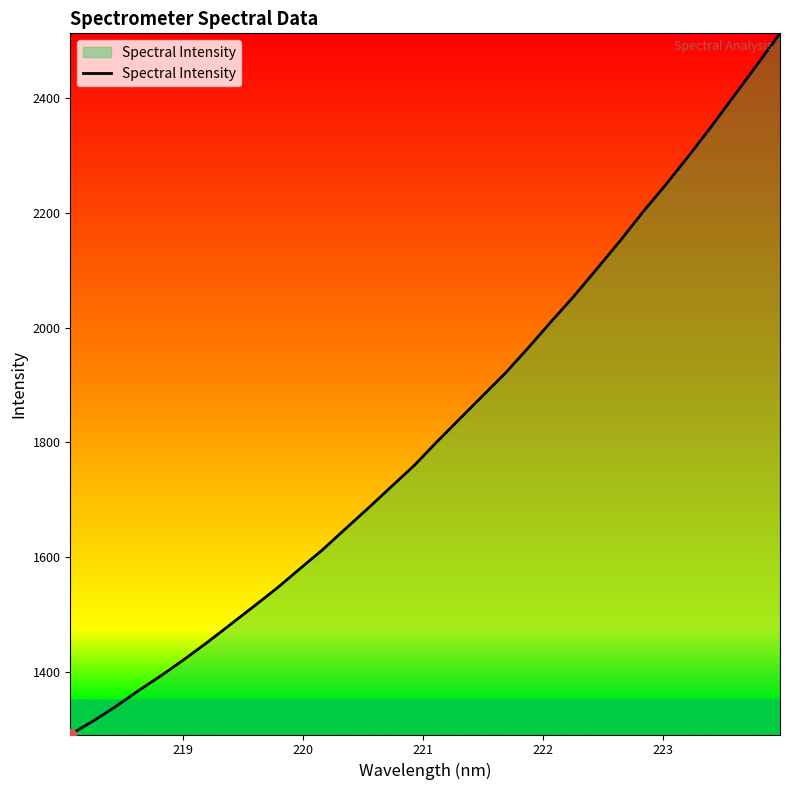

What is the greatest value displayed?

2512.9